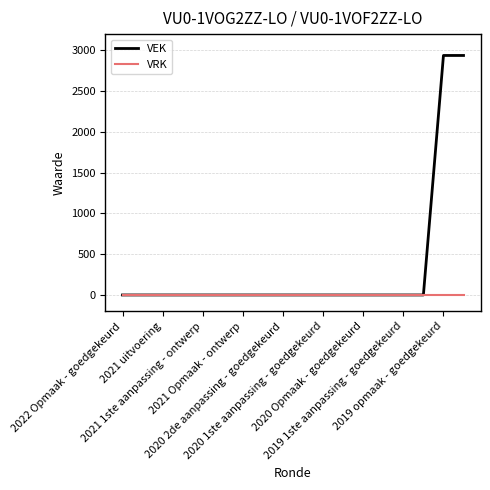

Rank the series by their maximum value, from lowest to highest.

VRK, VEK